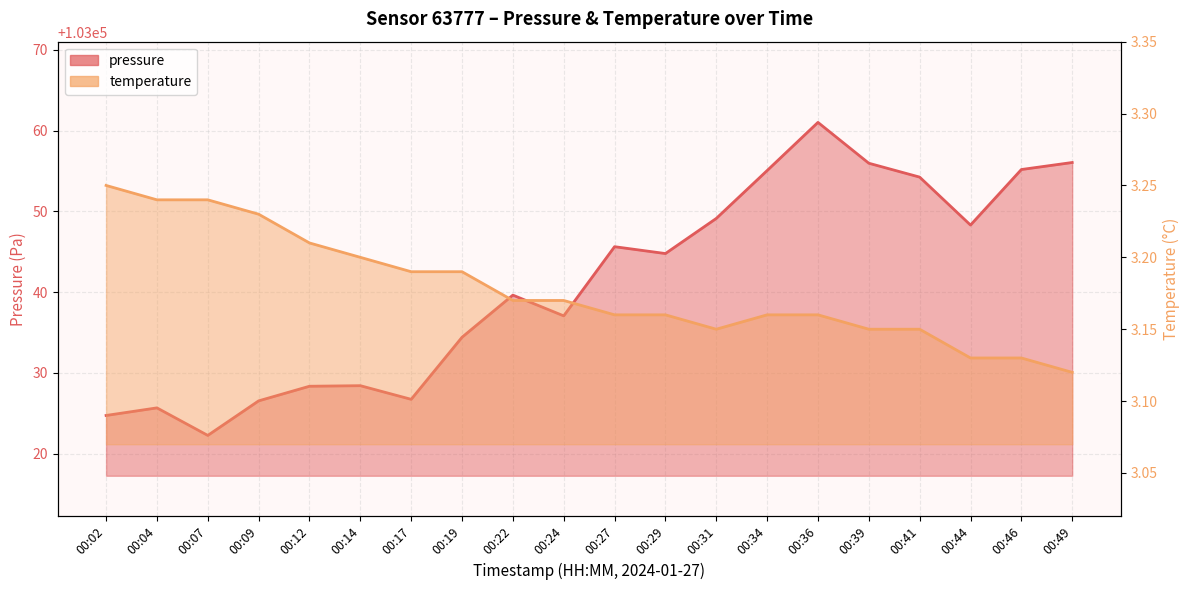

What is the value of the temperature point at the 19th from the left?

3.1